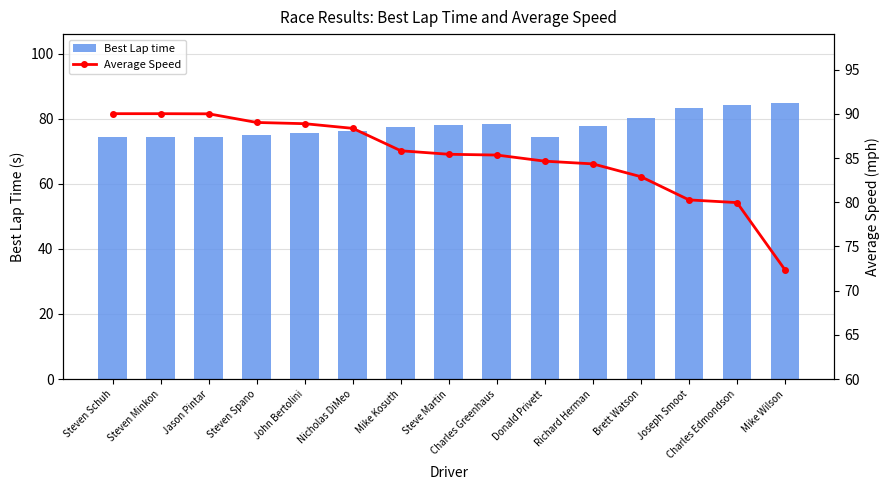

How many groups of bars are there?

15